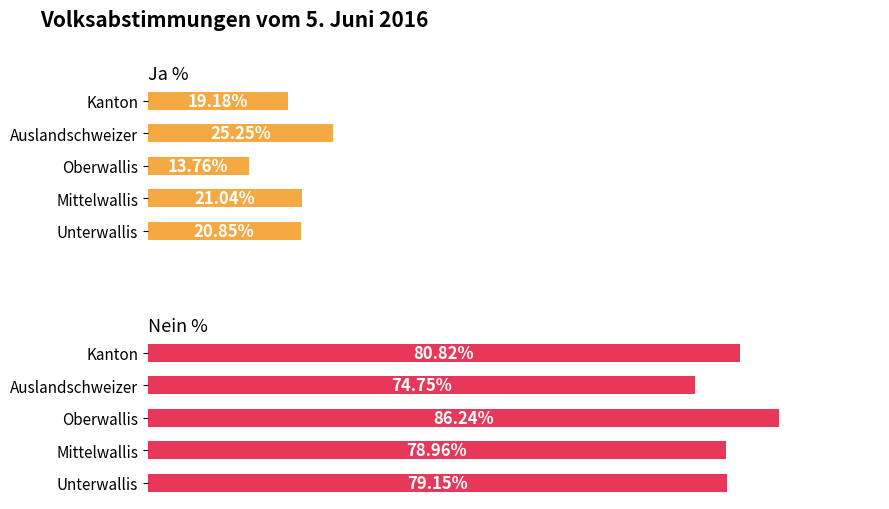

Between Auslandschweizer and Mittelwallis, which is larger?

Auslandschweizer